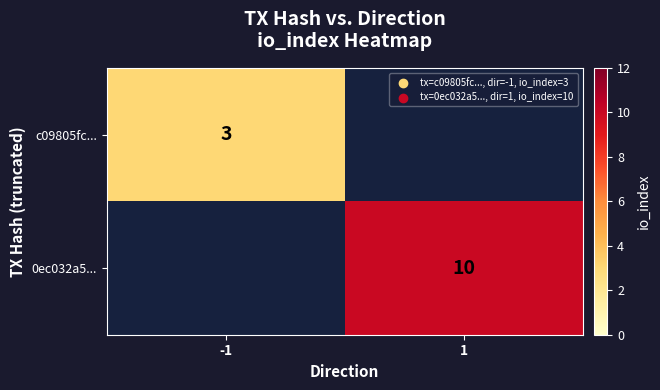

Is the value of 0ec032a5... at 1 greater than the value of c09805fc... at -1?

Yes